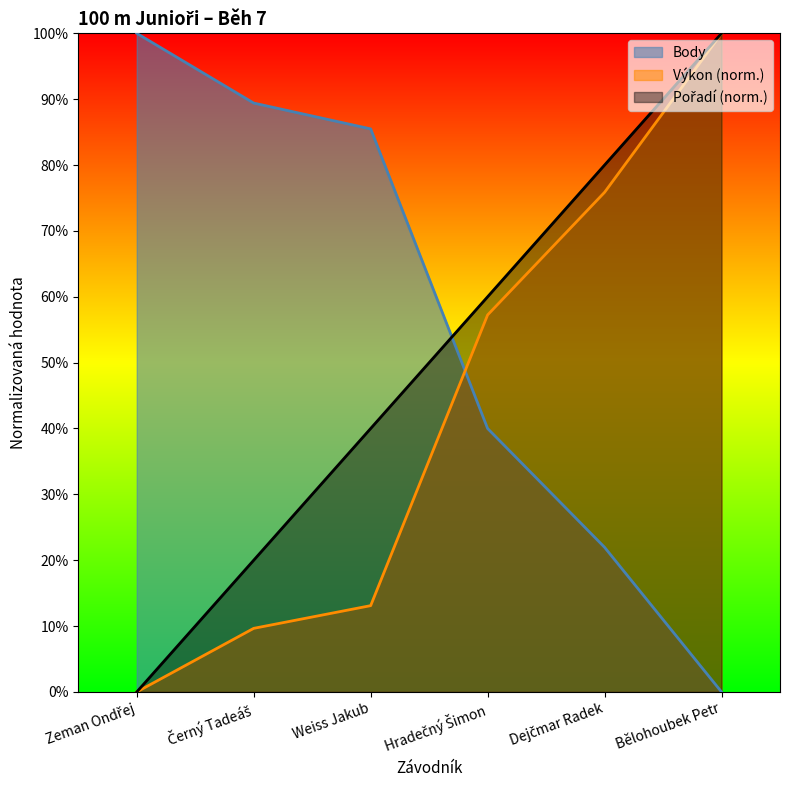

Where does the Výkon series first go above 57?

Hradečný Šimon